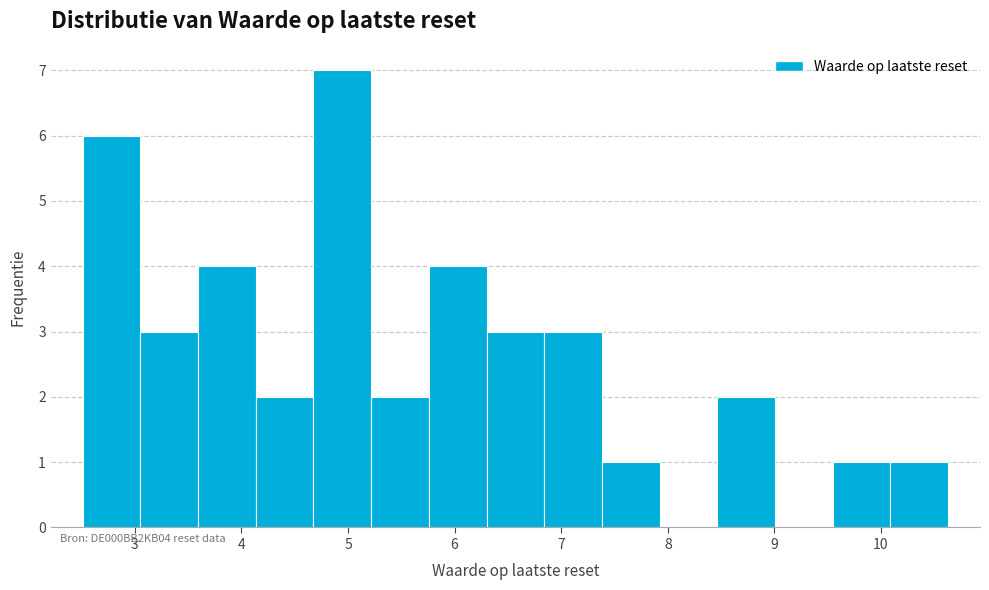

Reading left to right, transcribe this chart: for each bar, give the range it covers on the x-axis and its height. Neither the bar edges nor the heights are printed on the chart, so give them approximately, as read against the axes.

2.5 to 3.1: 6
3.1 to 3.6: 3
3.6 to 4.1: 4
4.1 to 4.7: 2
4.7 to 5.2: 7
5.2 to 5.8: 2
5.8 to 6.3: 4
6.3 to 6.8: 3
6.8 to 7.4: 3
7.4 to 7.9: 1
7.9 to 8.5: 0
8.5 to 9.0: 2
9.0 to 9.5: 0
9.5 to 10.1: 1
10.1 to 10.6: 1